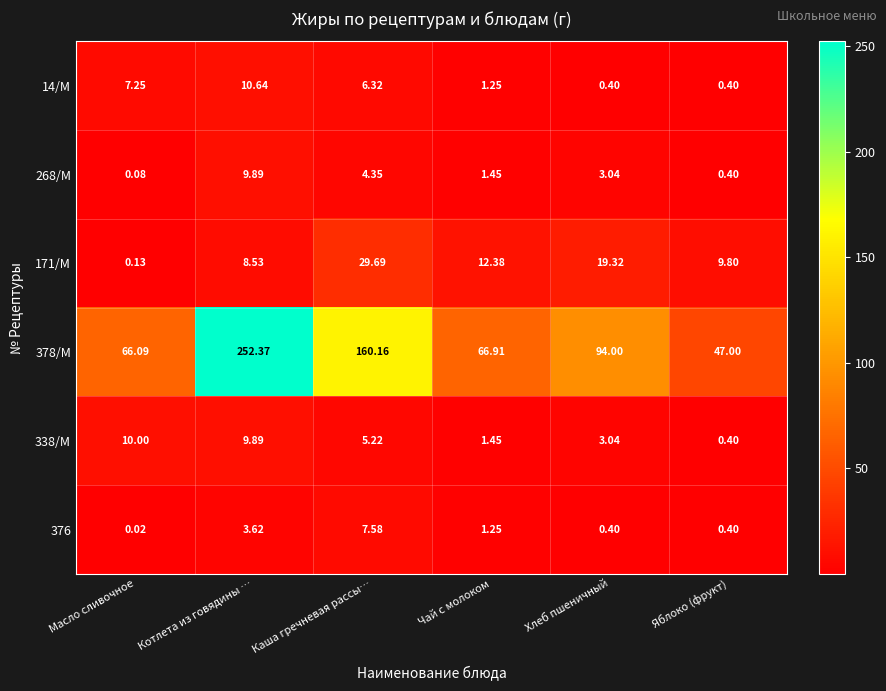

Is the value of 171/М at Котлета из говядины … greater than the value of 376 at Чай с молоком?

Yes